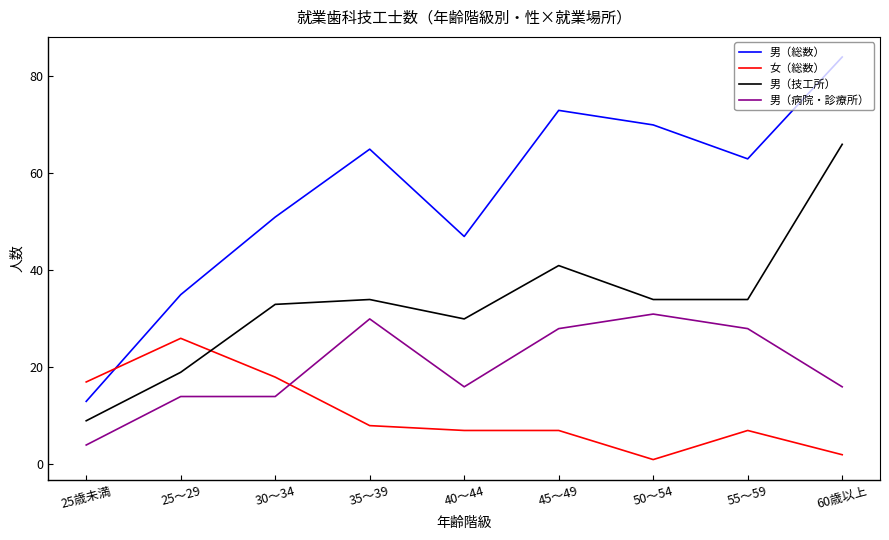

Is the value of 男（技工所） at 35～39 greater than the value of 男（総数） at 55～59?

No